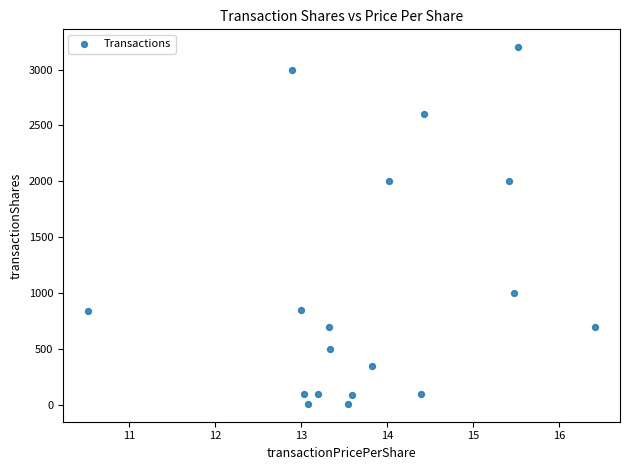

What is the range of Y values (max minus min)?

3190